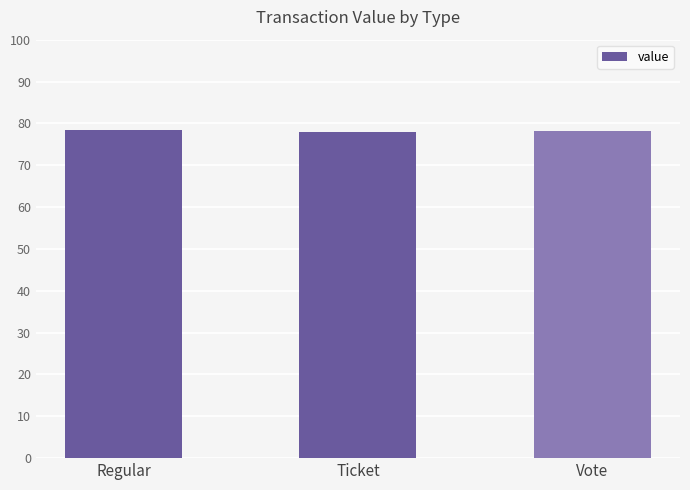

The chart shows a value of 26.1 at Ticket. True or false?

False